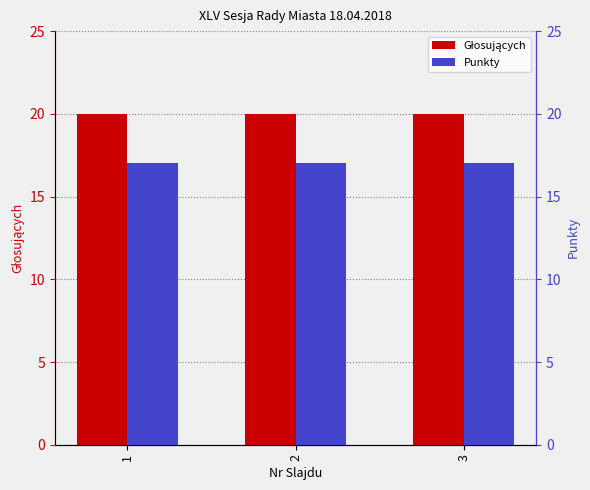

The Głosujących series shows 20 at 3. True or false?

True